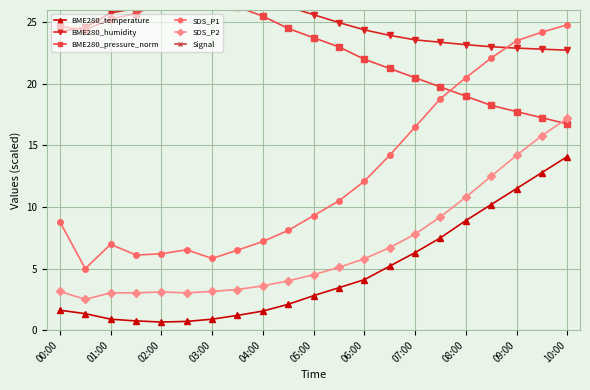

True or false: BME280_temperature has a value of 12.3 at 08:00.

False